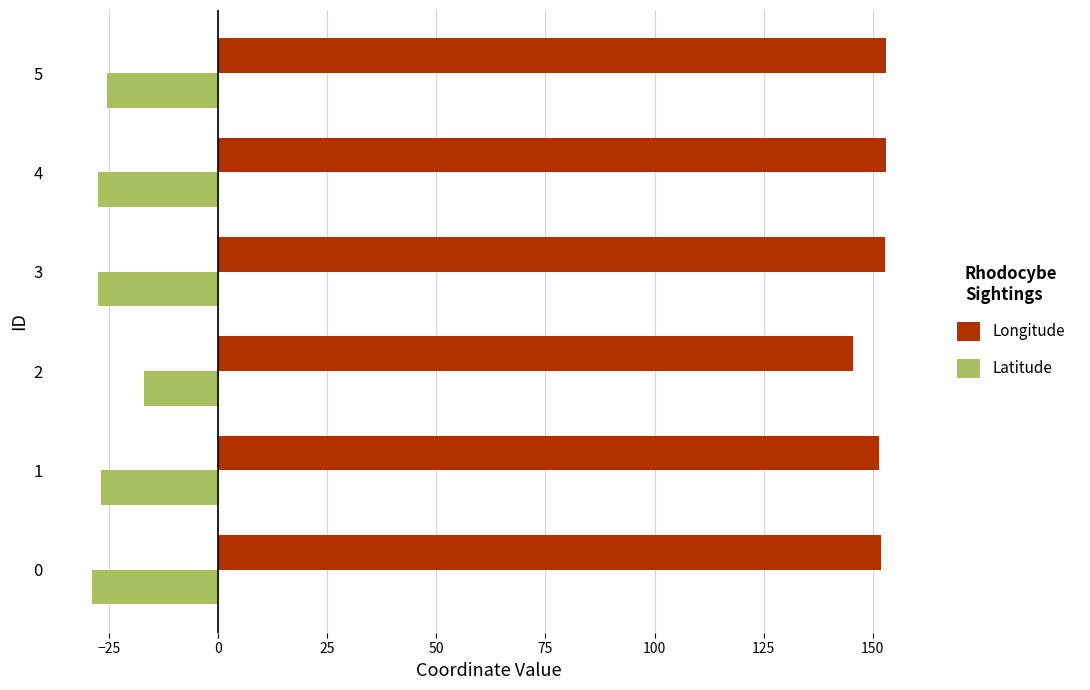

What is the smallest value displayed?

-28.9